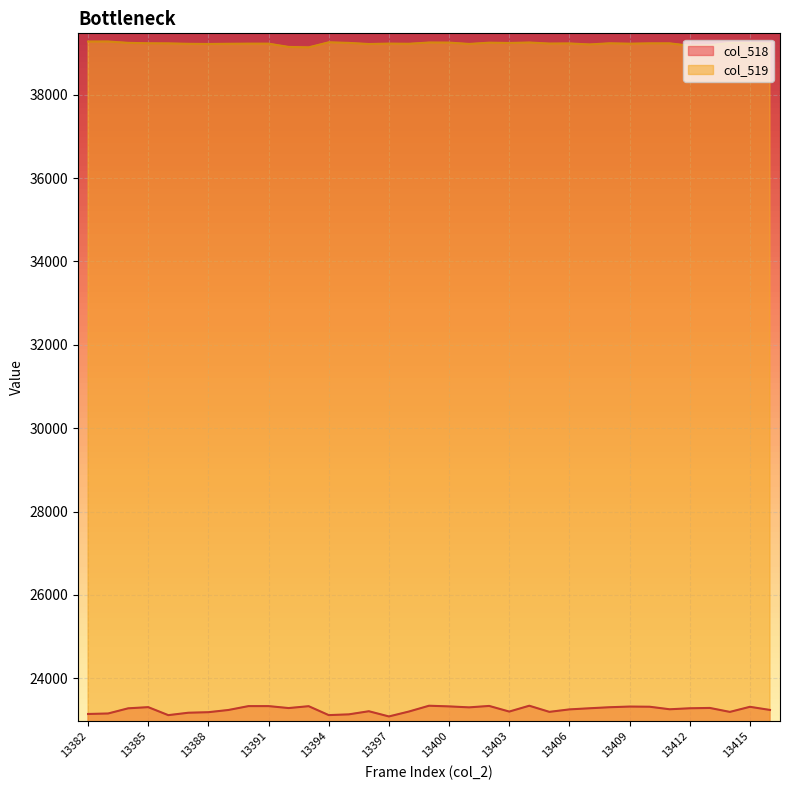

Reading right to left, list all the values displayed in this chart.

col_518: 13416=23240	13415=23315	13414=23193	13413=23288	13412=23280	13411=23256	13410=23317	13409=23321	13408=23305	13407=23280	13406=23253	13405=23194	13404=23341	13403=23201	13402=23336	13401=23302	13400=23325	13399=23341	13398=23202	13397=23084	13396=23209	13395=23134	13394=23116	13393=23330	13392=23285	13391=23332	13390=23332	13389=23239	13388=23186	13387=23173	13386=23115	13385=23307	13384=23279	13383=23155	13382=23143
col_519: 13416=39225	13415=39236	13414=39240	13413=39183	13412=39175	13411=39231	13410=39231	13409=39223	13408=39232	13407=39205	13406=39229	13405=39226	13404=39251	13403=39240	13402=39247	13401=39217	13400=39249	13399=39251	13398=39221	13397=39225	13396=39215	13395=39242	13394=39256	13393=39135	13392=39145	13391=39224	13390=39224	13389=39221	13388=39216	13387=39220	13386=39230	13385=39233	13384=39243	13383=39275	13382=39274